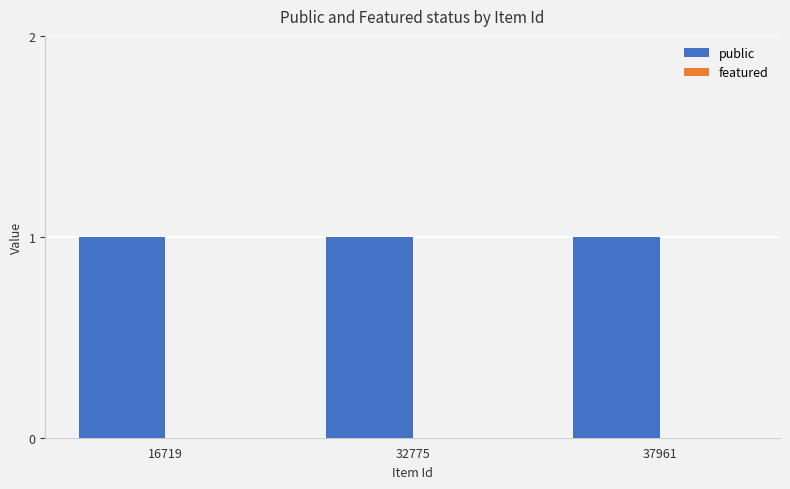

How many bars are there in each group?

2